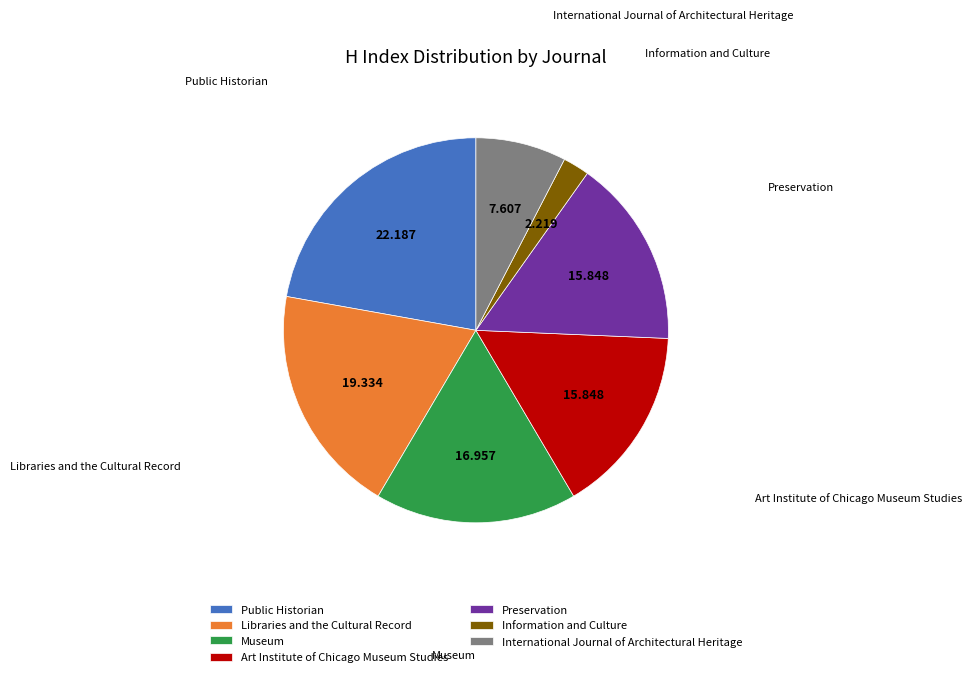

What is the smallest slice in the pie chart?

Information and Culture